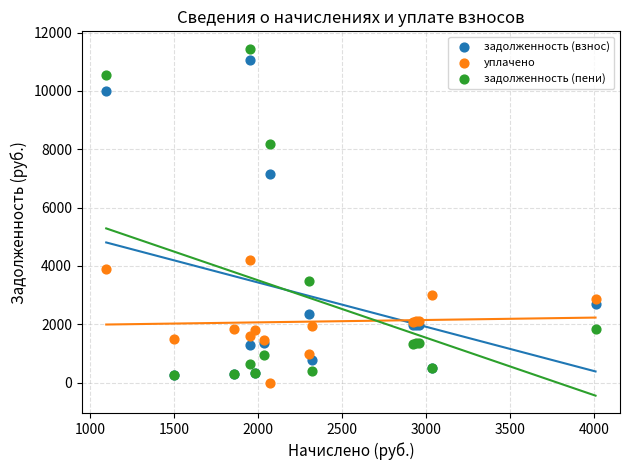

In the задолженность (пени) series, what Y value is closest to 5847?

8176.1